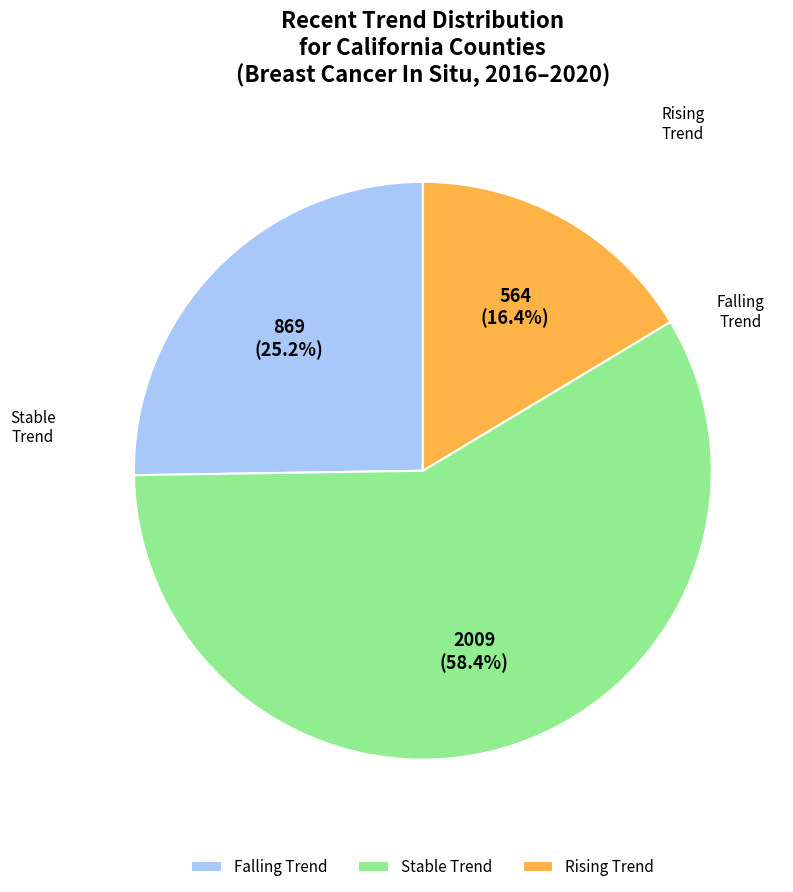

What is the total percentage of Stable Trend and Rising Trend?

74.8%